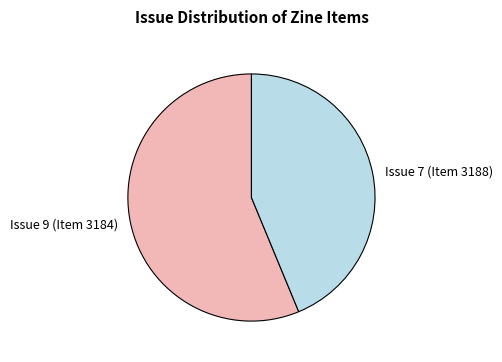

Approximately how many times larger is the value at Issue 7 (Item 3188) compared to Issue 9 (Item 3184)?

0.8